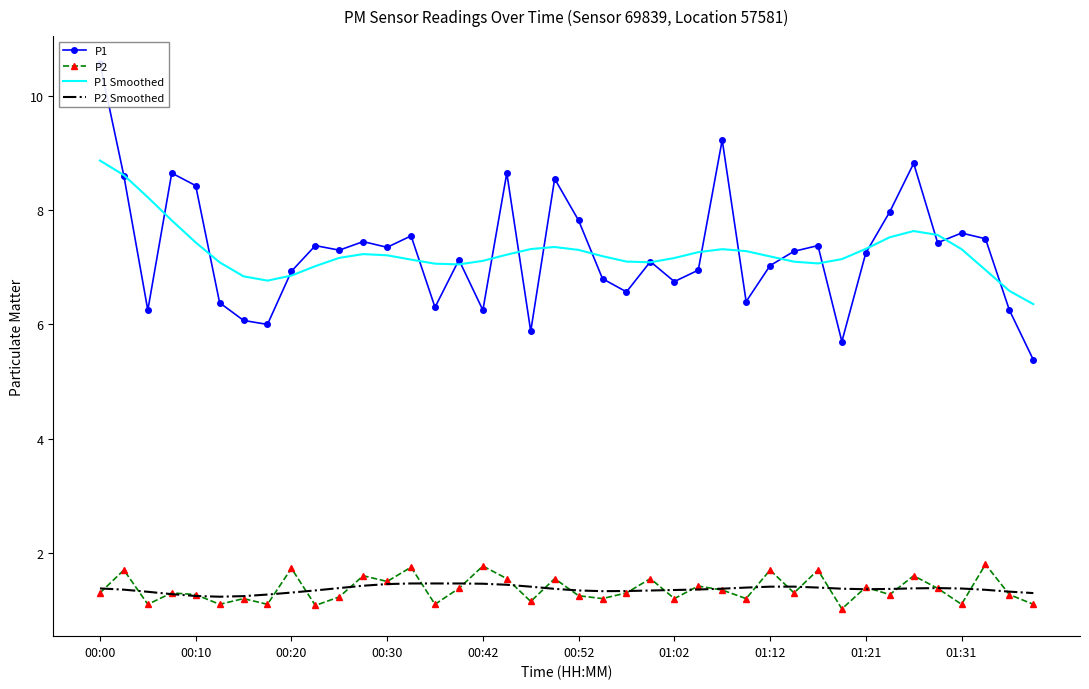

The value of P2 Smoothed at 00:00 is 1.4. True or false?

True